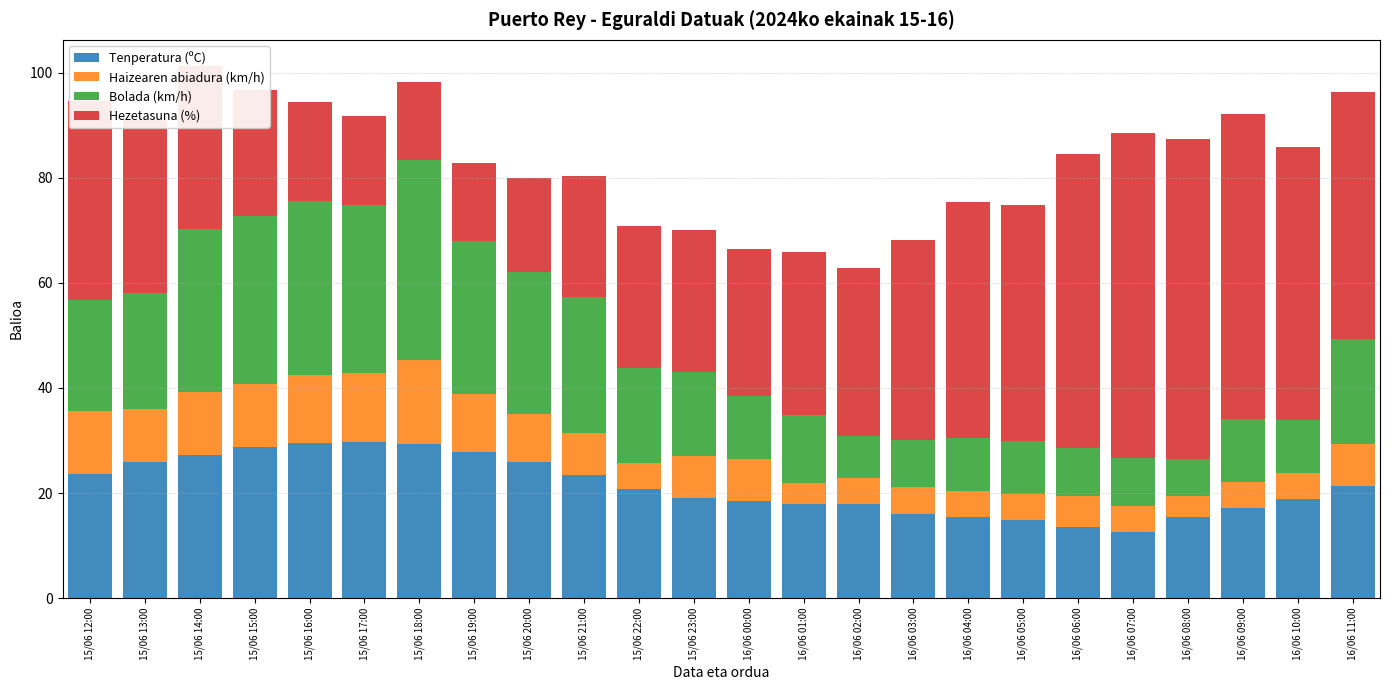

What is the sum of the Tenperatura (ºC) values at 15/06 15:00 and 16/06 10:00?

47.6